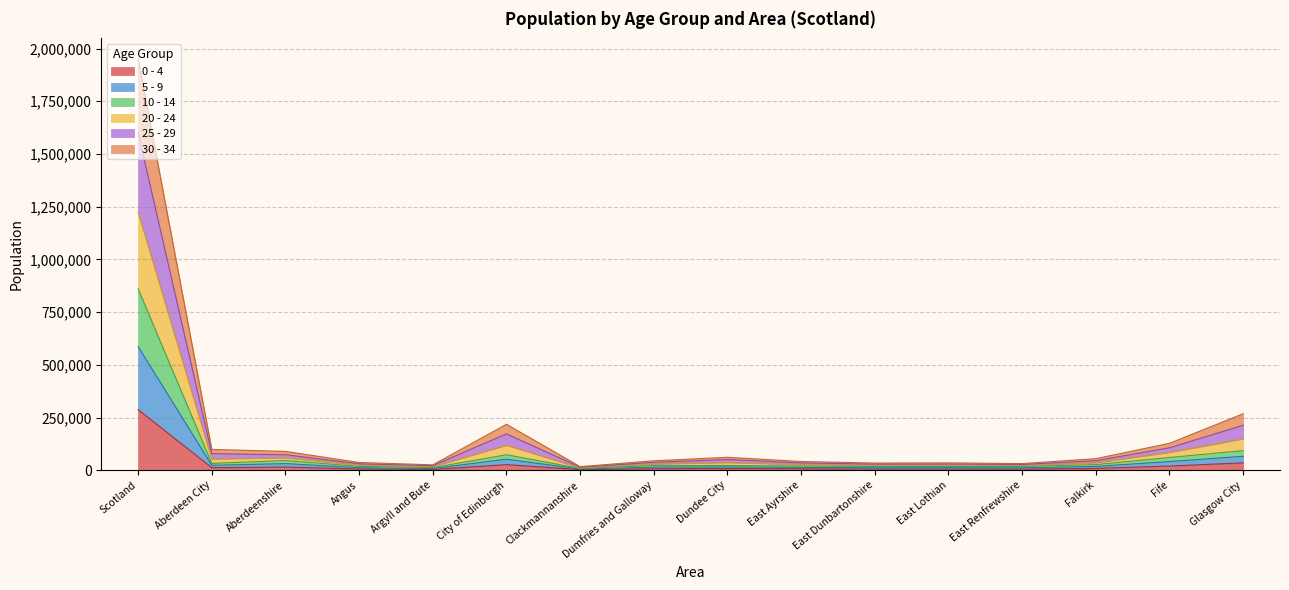

Which category has the highest value across all series?

Scotland